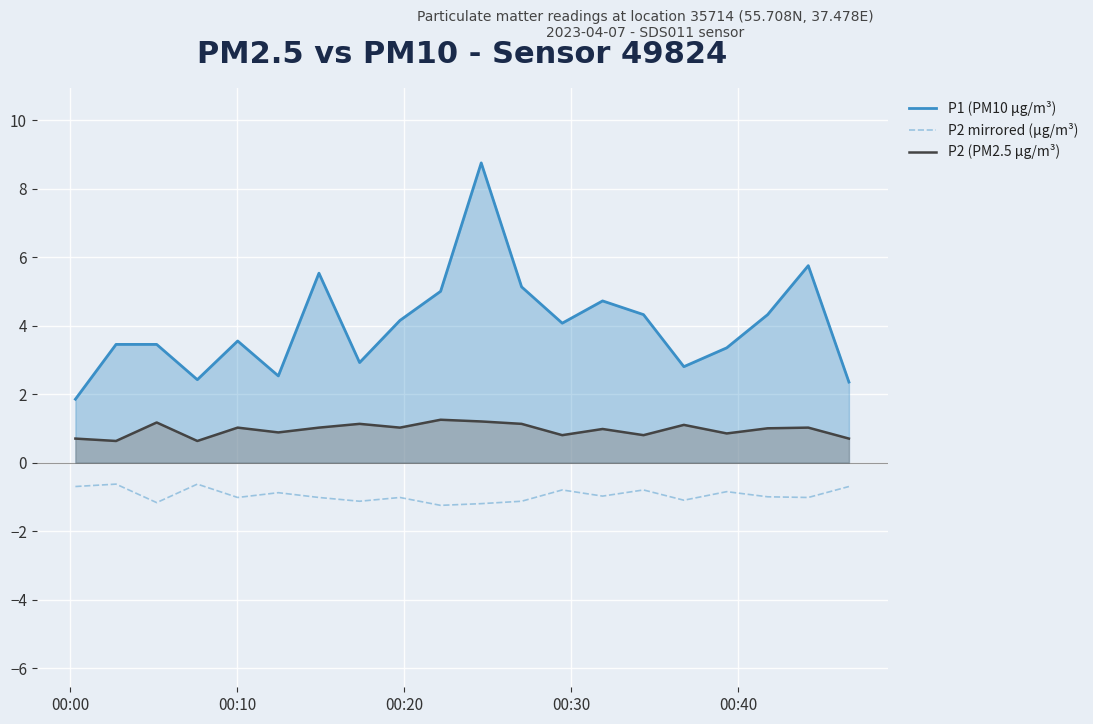

Rank the series by their average value, from lowest to highest.

P2 mirrored (µg/m³), P2 (PM2.5 µg/m³), P1 (PM10 µg/m³)